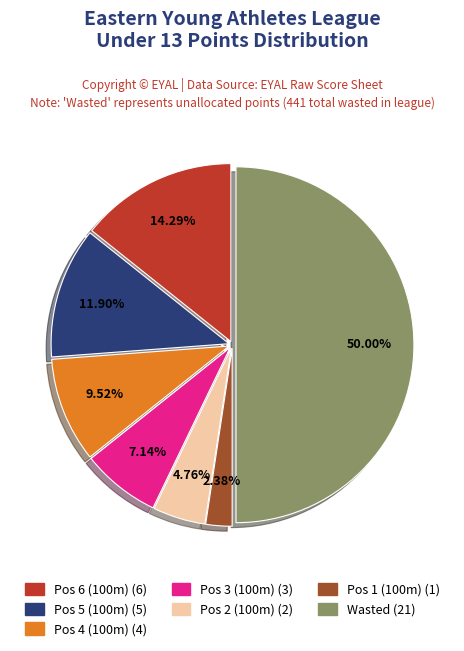

Count the number of slices in the pie.

7